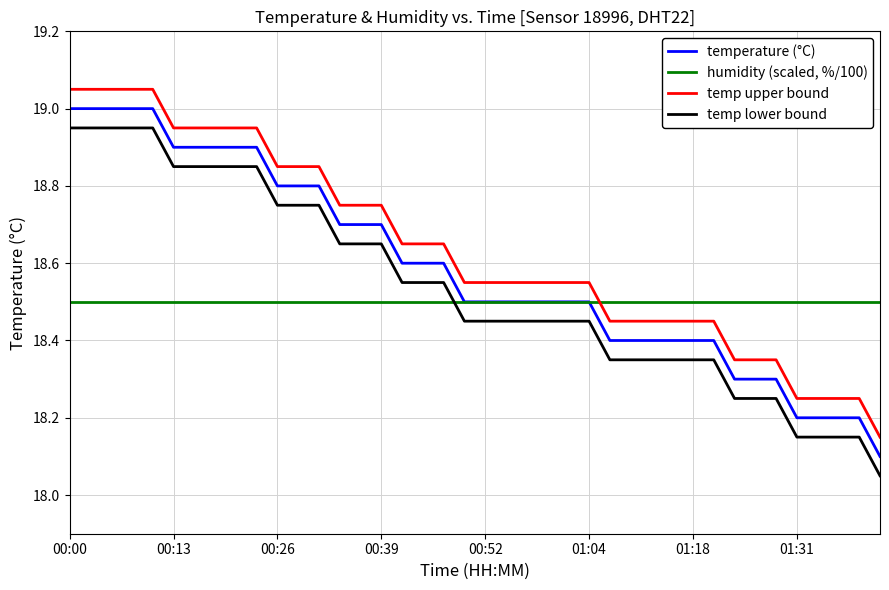

True or false: humidity (scaled, %/100) and temp lower bound intersect in this chart.

True